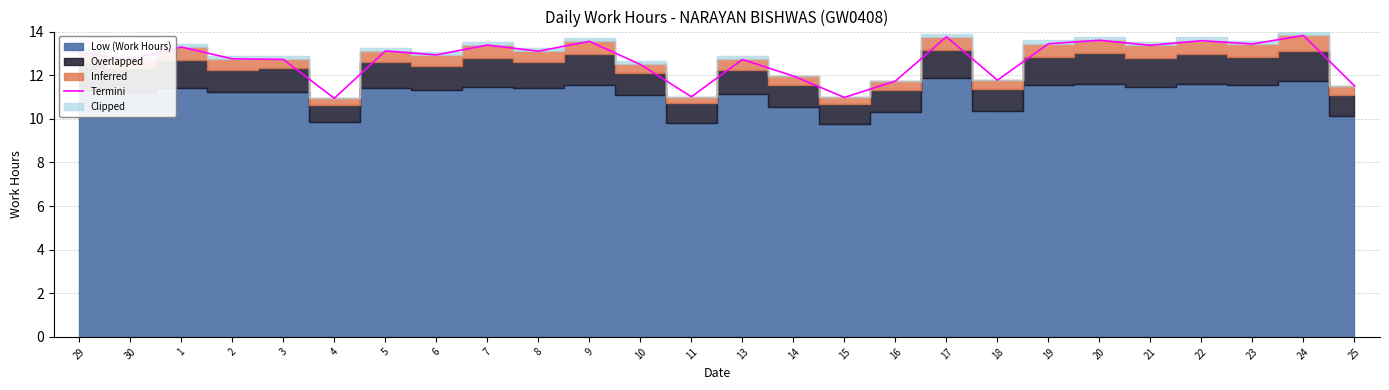

Which label corresponds to the smallest value in the chart?

4